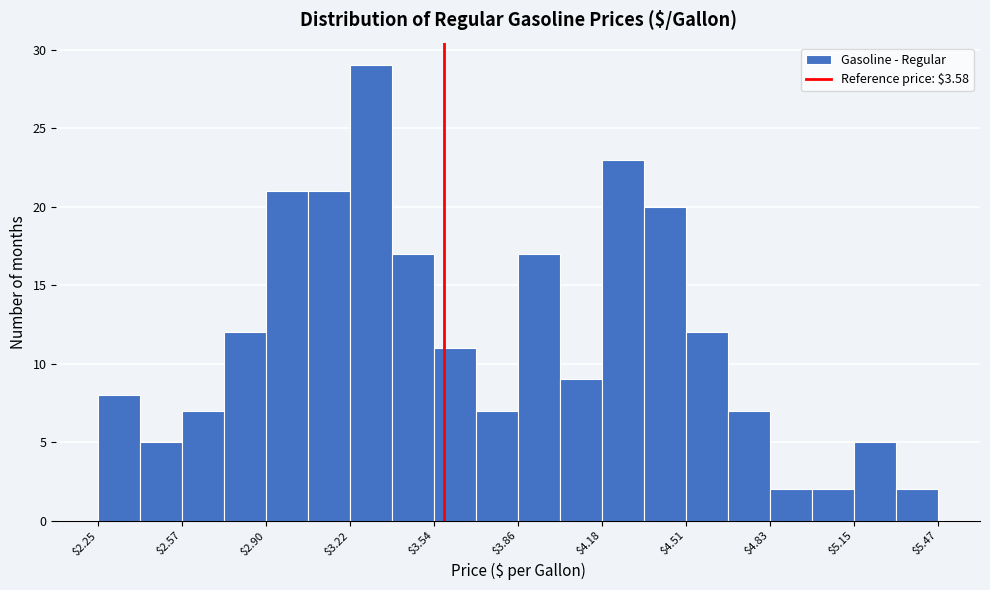

Around what value on the x-axis is the tallest bar? Give the approximate position of its centre, as read against the axis.

3.30